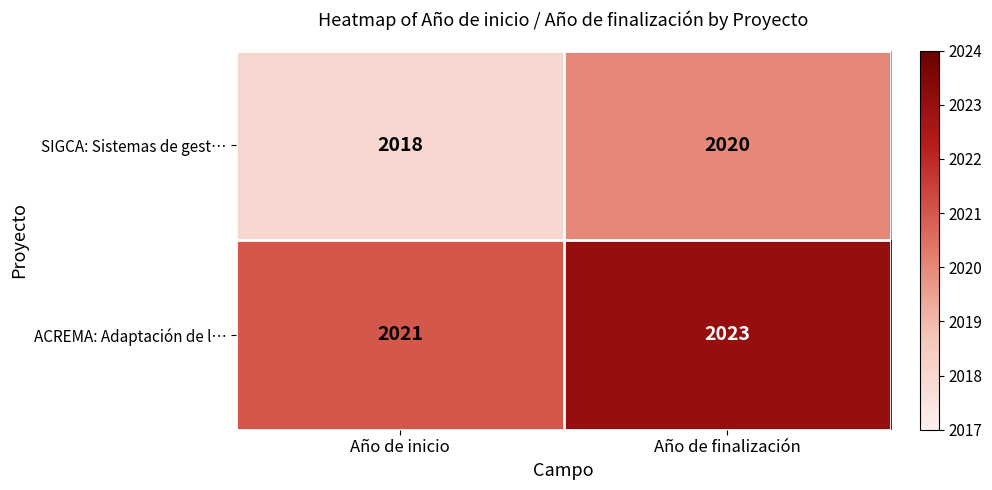

Count the number of data series in this chart.

2